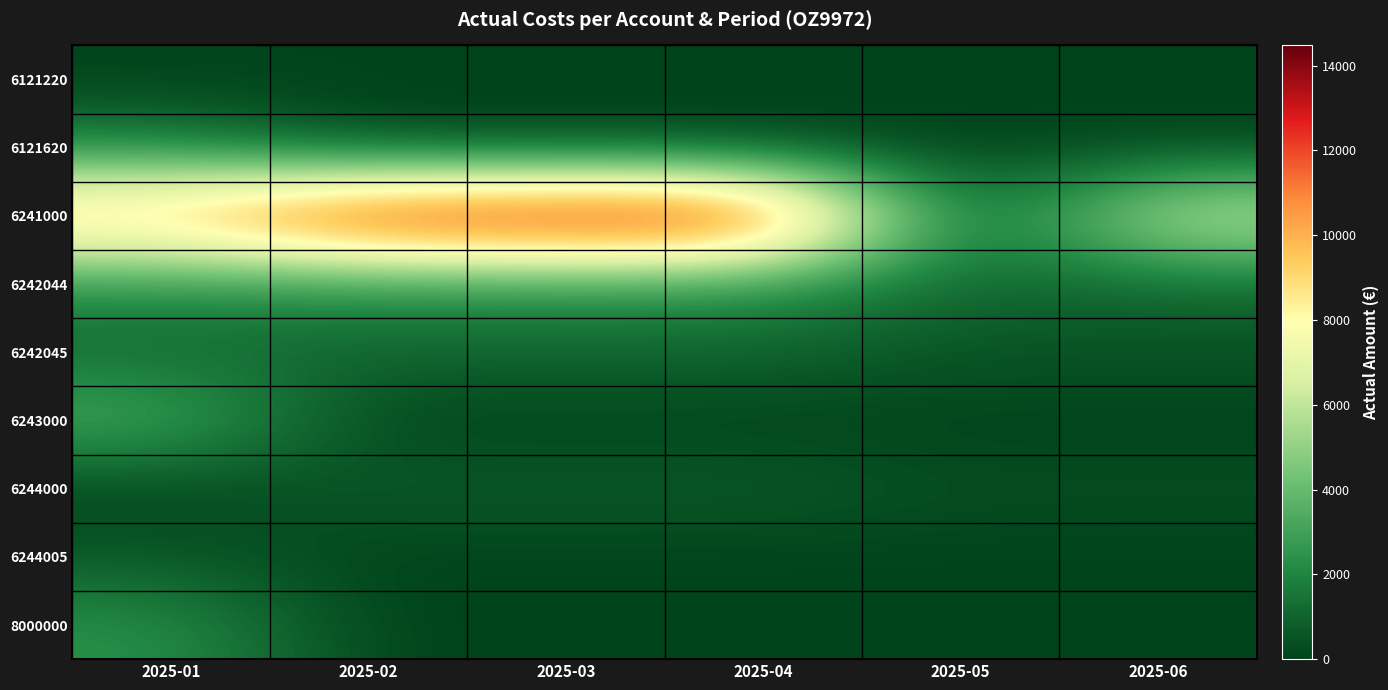

Which series changed the most between 2025-01 and 2025-04?

6241000